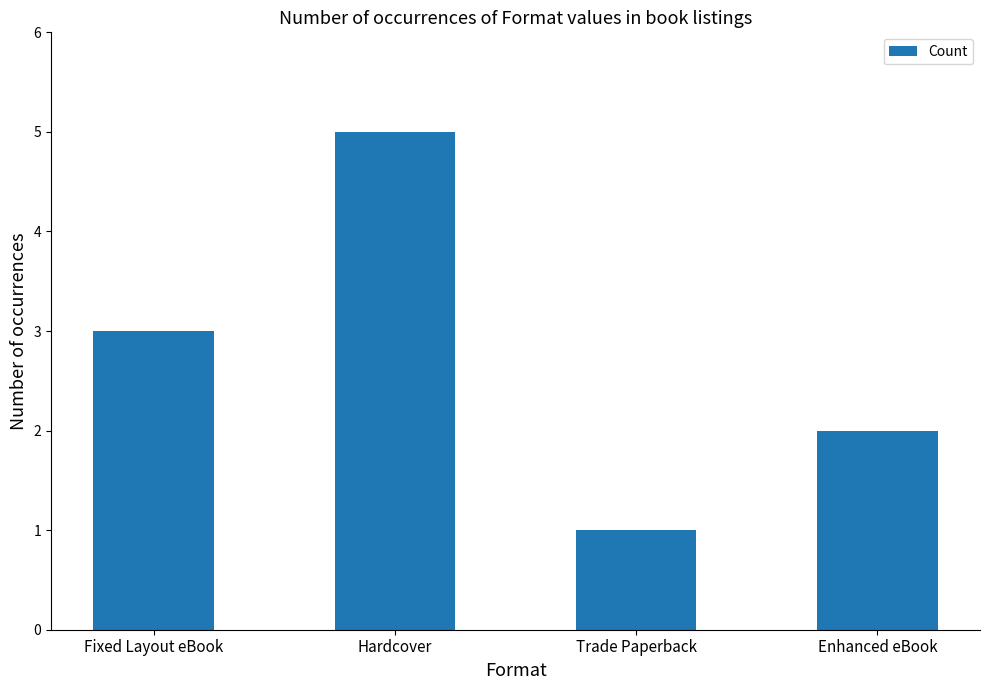

Are the bars horizontal?

No